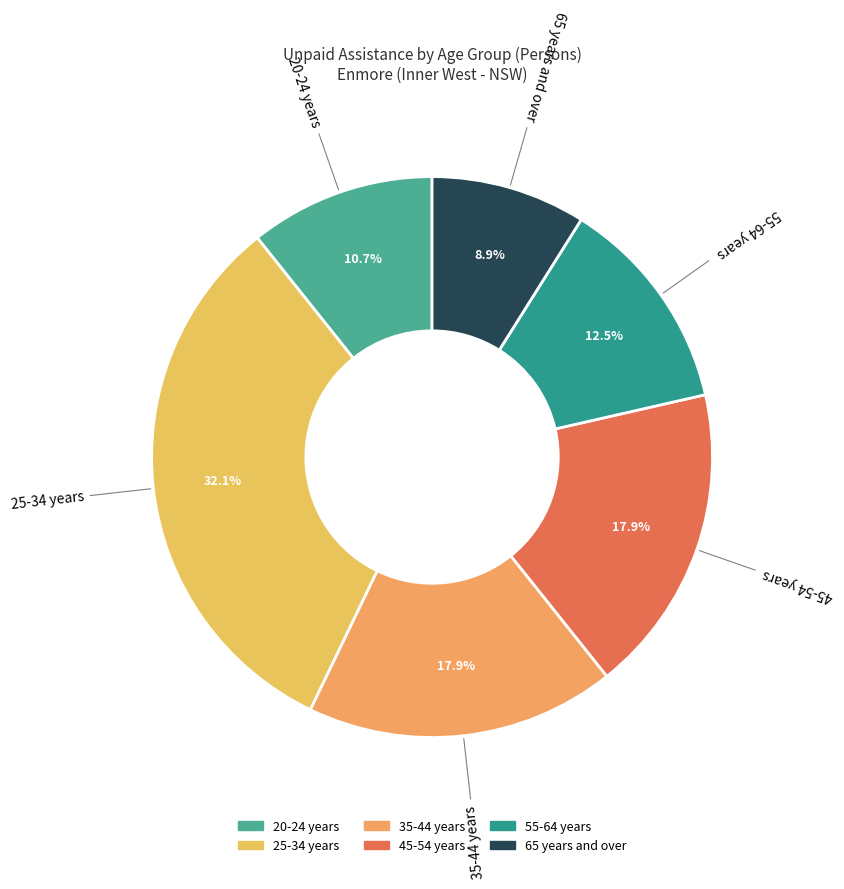

True or false: 20-24 years accounts for 11% of the total.

True